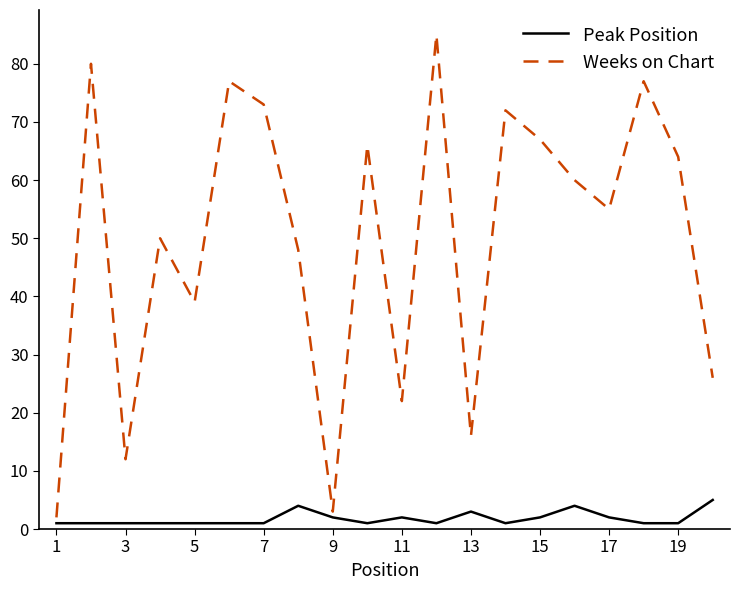

True or false: Peak Position and Weeks on Chart intersect in this chart.

False